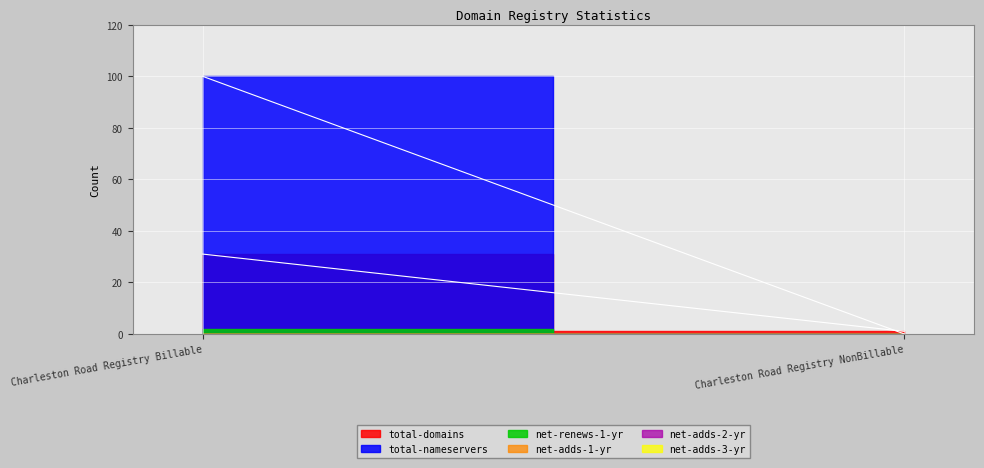

What are all the series names shown in the legend?

total-domains, total-nameservers, net-renews-1-yr, net-adds-1-yr, net-adds-2-yr, net-adds-3-yr